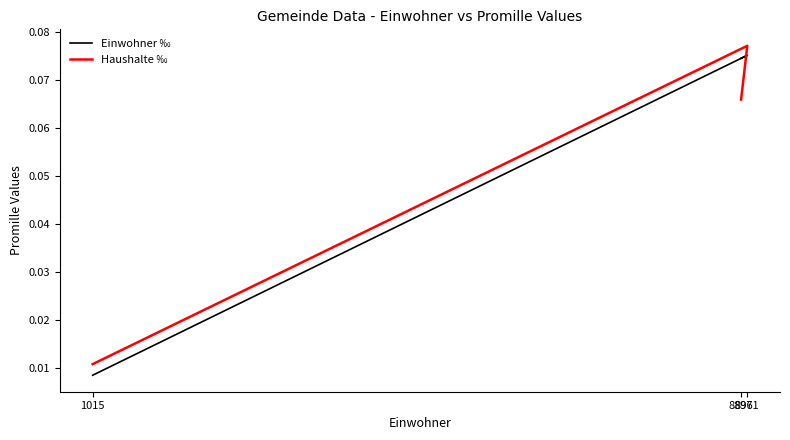

What is the highest value of the Einwohner ‰ series?

0.1